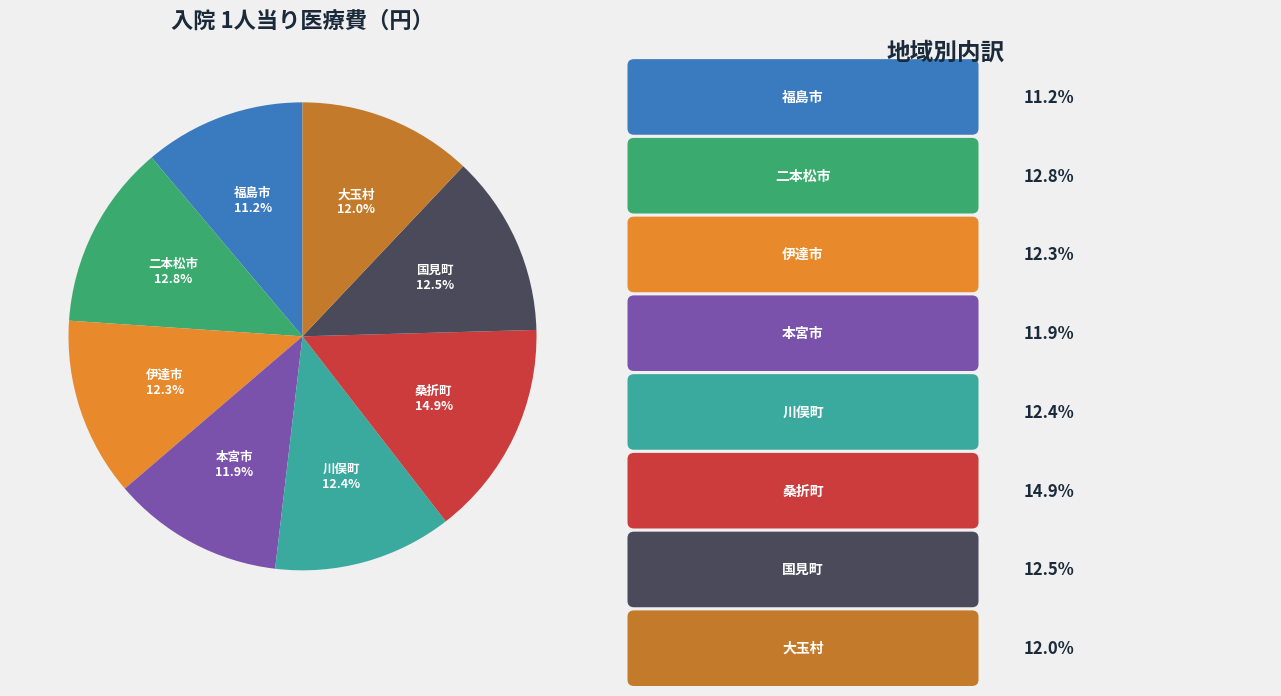

Is there any slice that represents more than half of the pie?

No